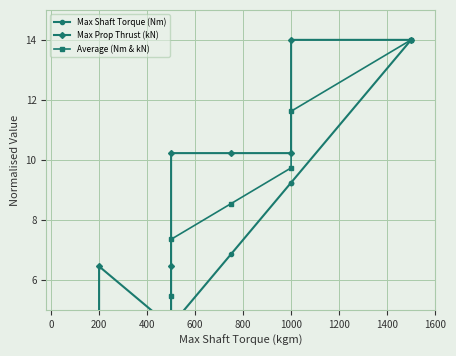

The Max Prop Thrust (kN) series shows 14.4 at 14. True or false?

False